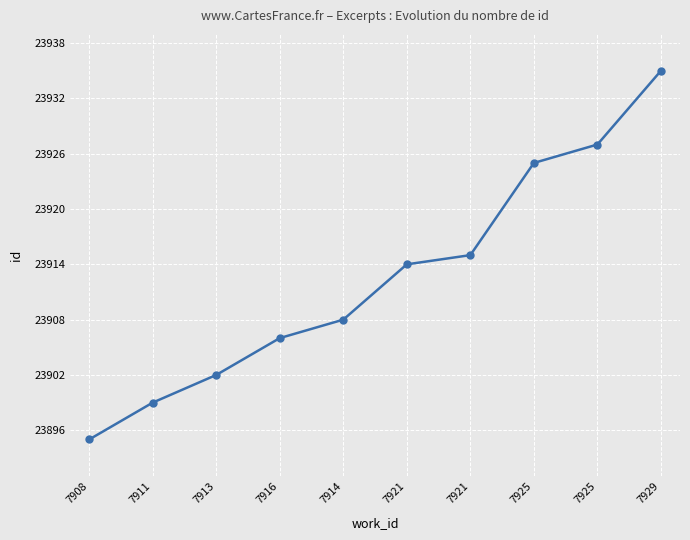

How many categories are shown in the chart?

10